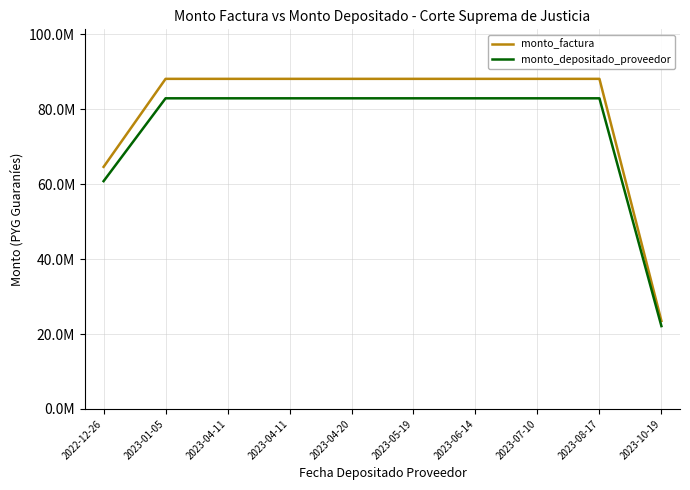

Does the chart display data point markers on the line(s)?

No